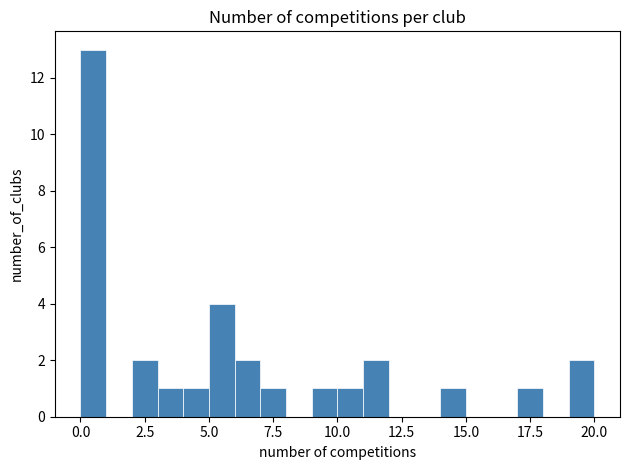

Read against the x-axis, roughly where is the centre of the tallest bar?

0.5